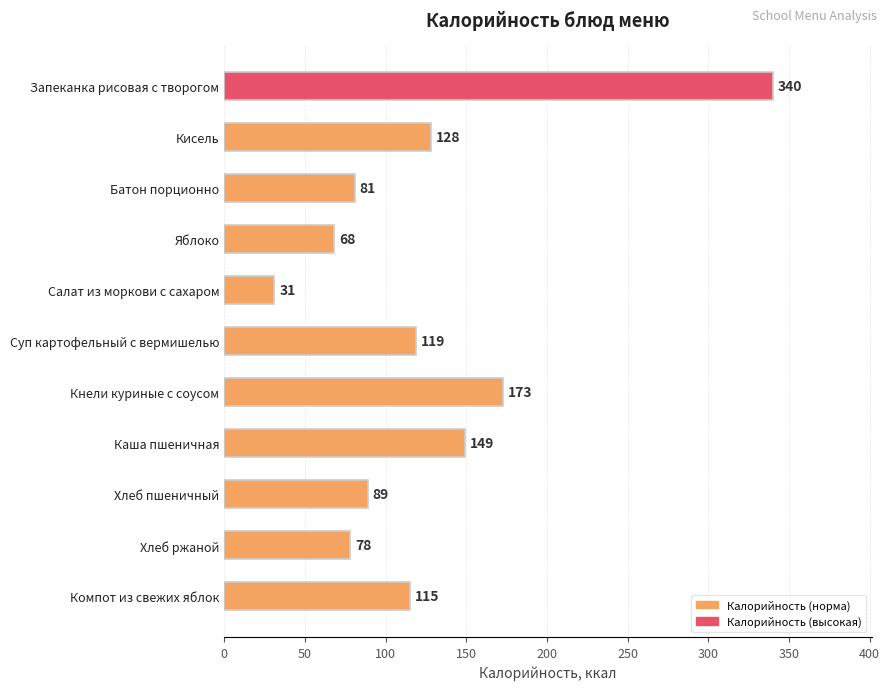

What is the difference between the maximum and minimum values?

309